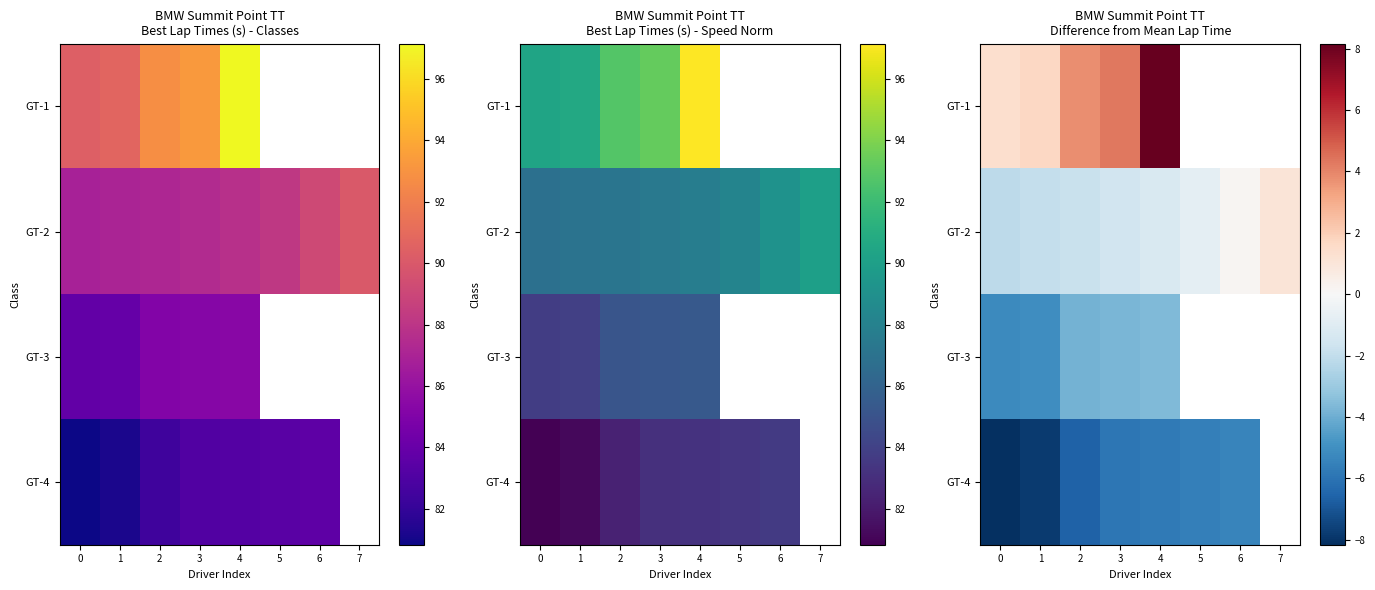

What is the difference between the maximum and minimum values in the GT-4 series?

2.8